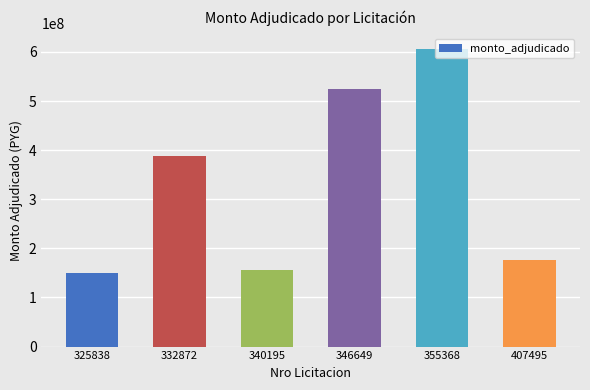

Which has a higher value, 346649 or 355368?

355368